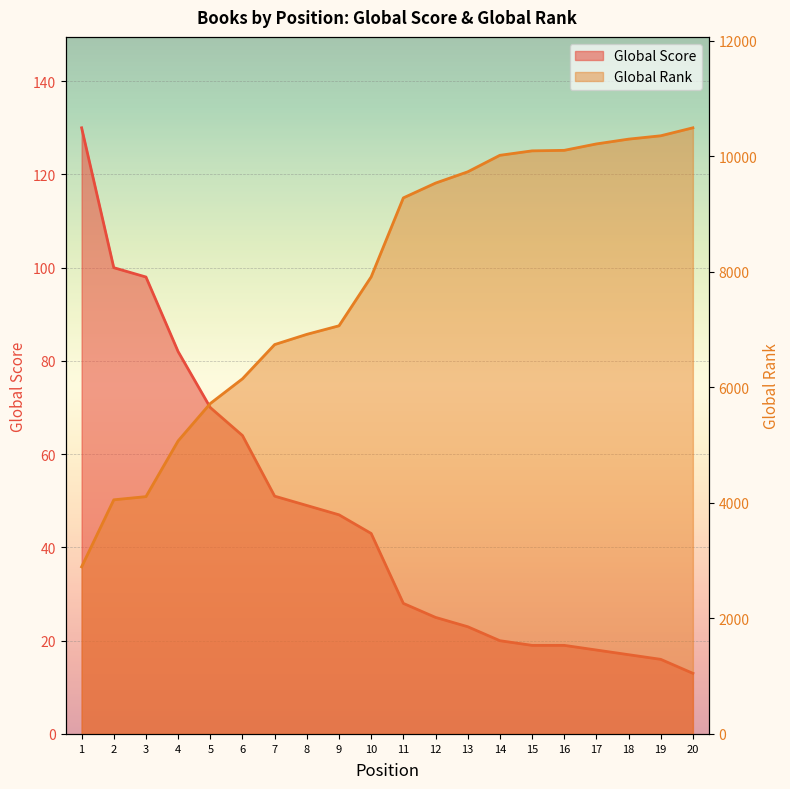

True or false: Global Rank has more than 0 interior local peaks.

False